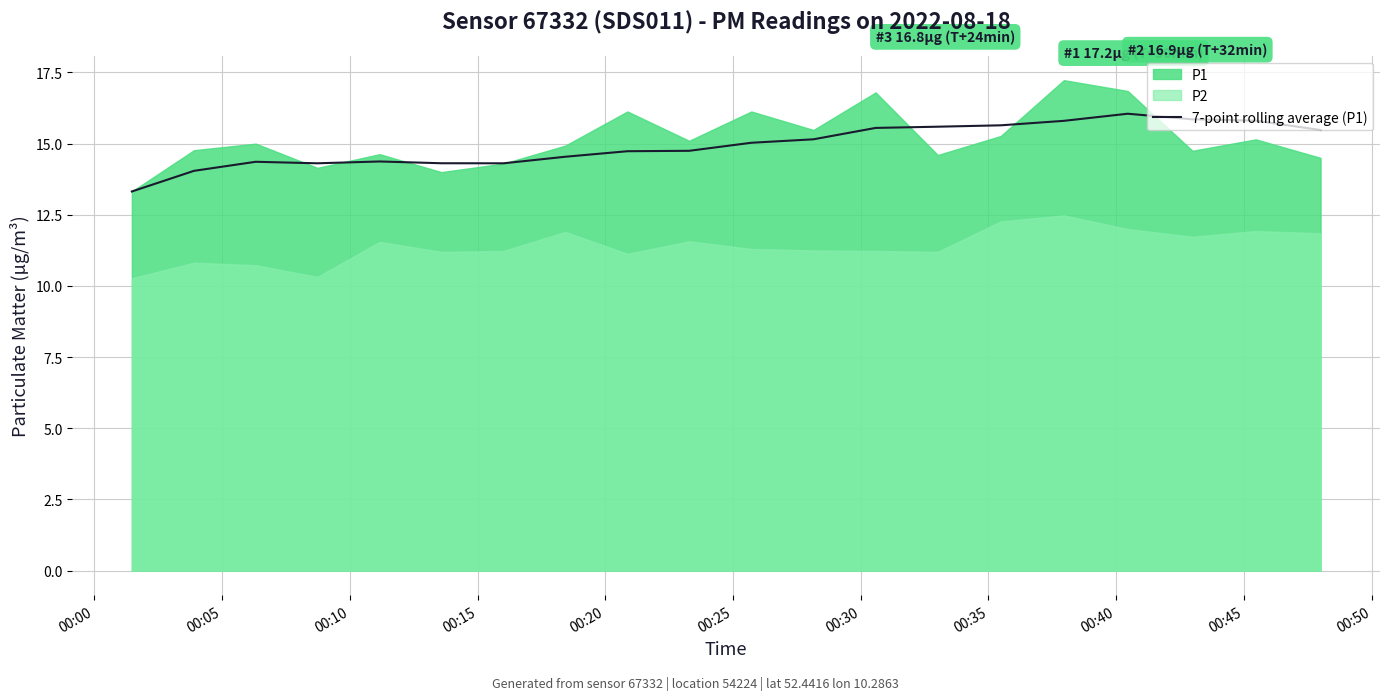

What is the lowest value of the 7-point rolling average (P1) series?

13.3